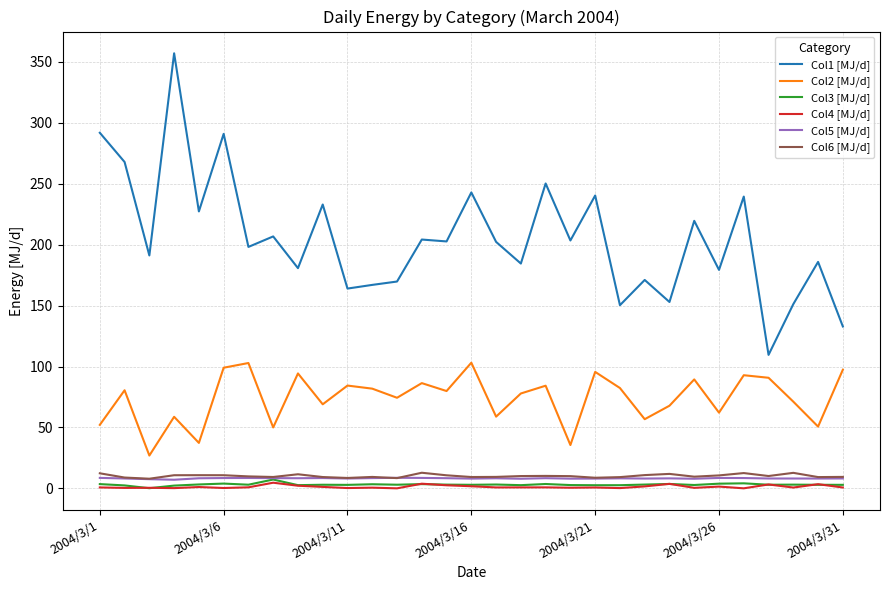

True or false: Col5 [MJ/d] and Col2 [MJ/d] cross at least once.

False